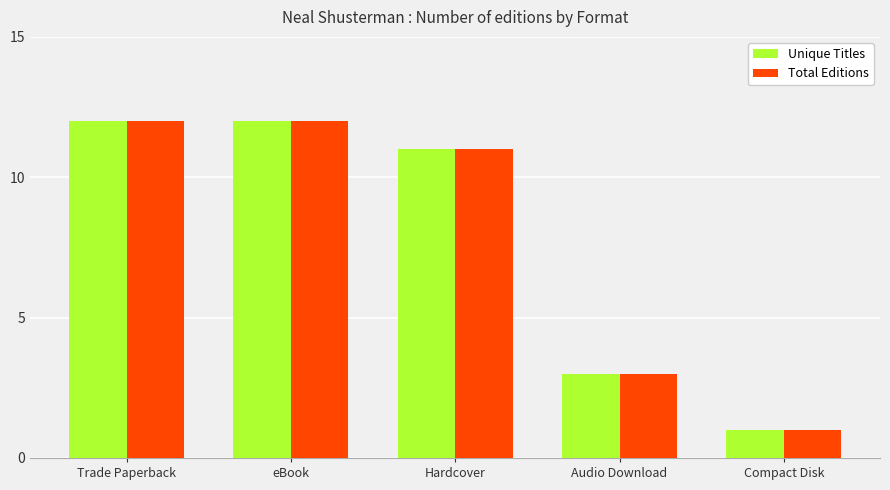

At which label does Total Editions reach its minimum?

Compact Disk